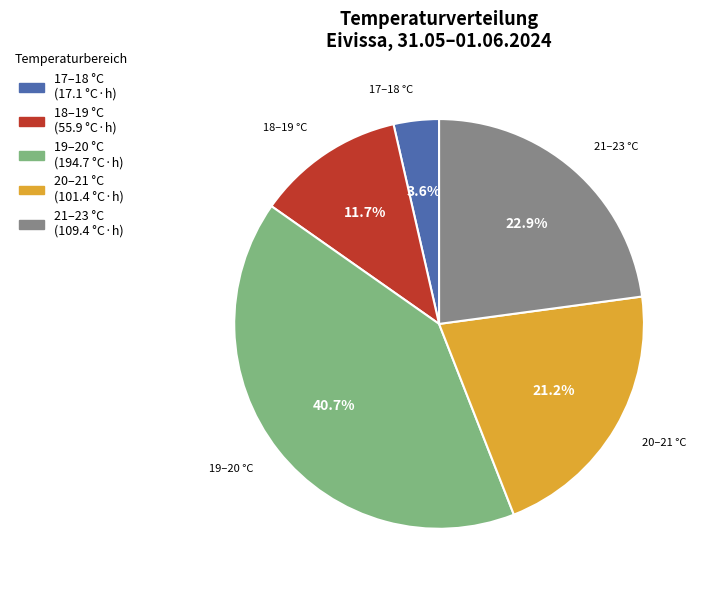

Does any single category account for the majority?

No